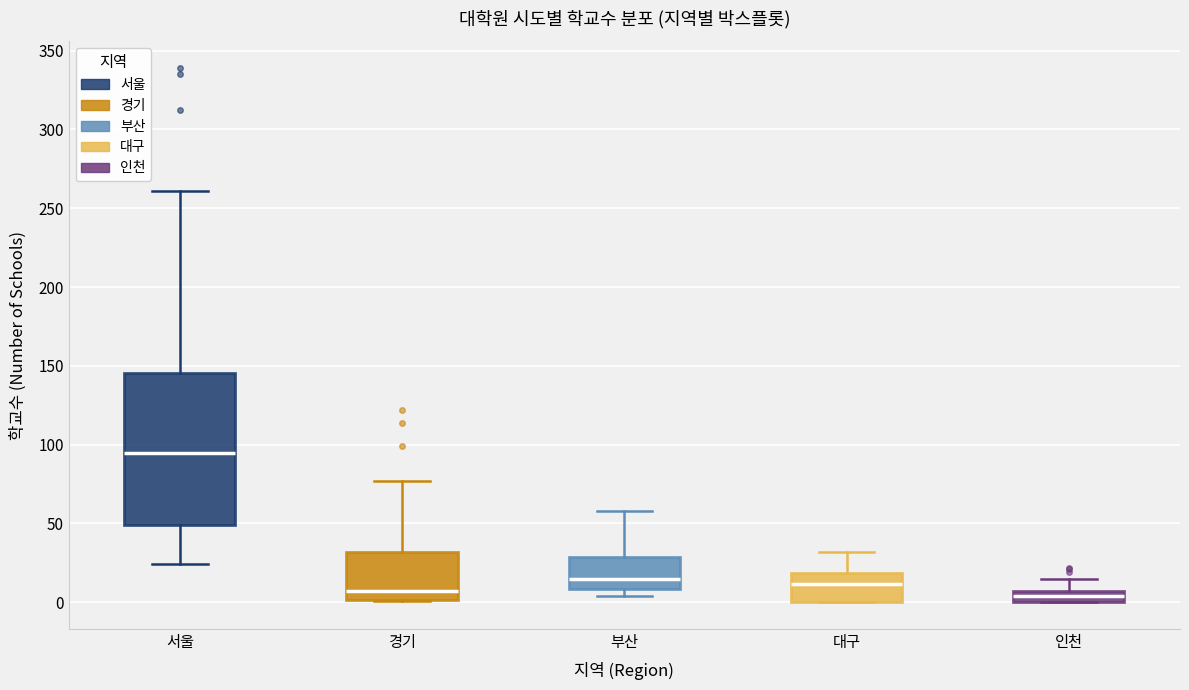

Comparing the boxes themselves (not the whiskers), which one is the tallest?

서울